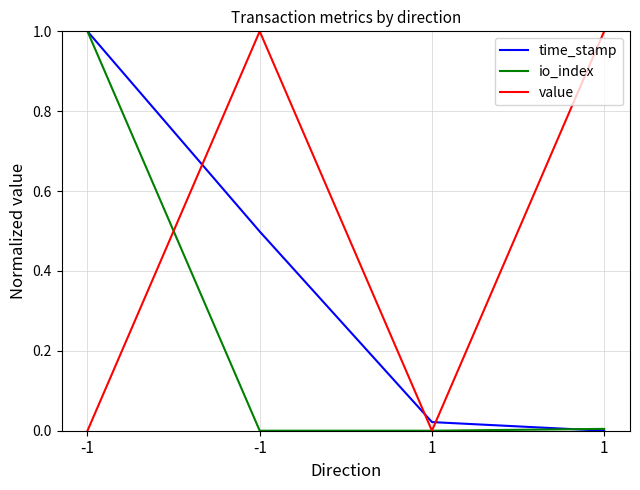

What are all the series names shown in the legend?

time_stamp, io_index, value